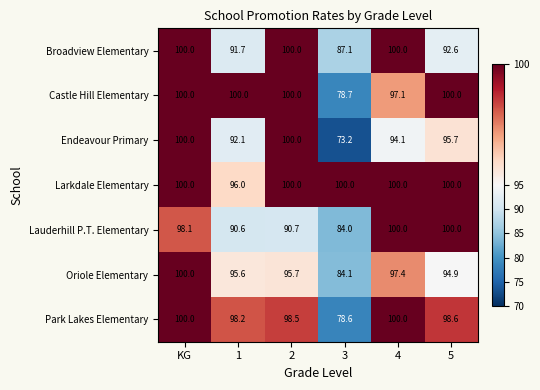

Which series has the largest range (max minus min)?

Endeavour Primary